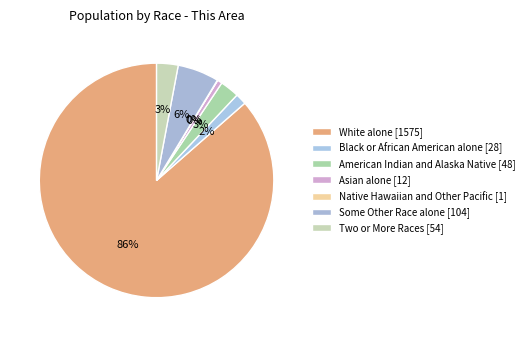

To the nearest percent, what is the difference between the largest and smallest slice percentages?

86%